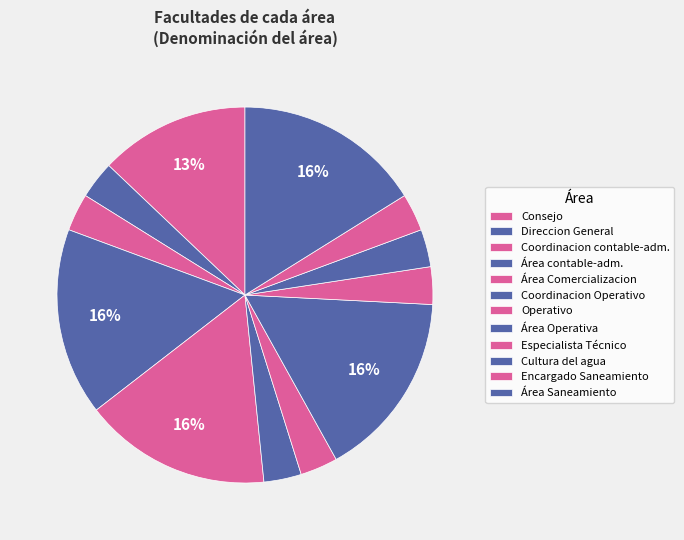

To the nearest percent, what percentage of the pie is Área contable-adm.?

16%